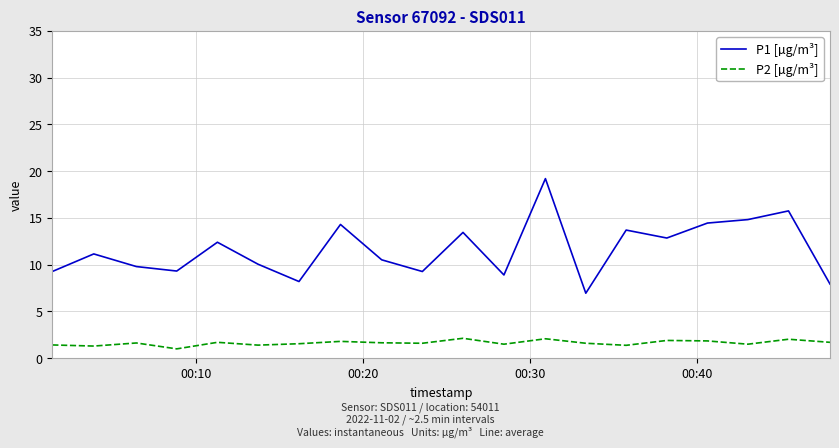

What is the difference between the maximum and minimum values in the P2 [µg/m³] series?

1.1